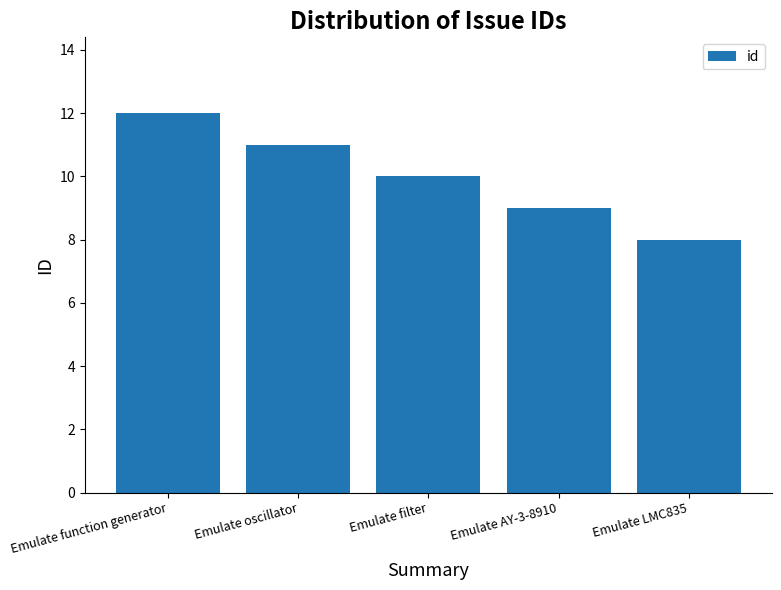

What is the value of the 1st bar from the left?

12